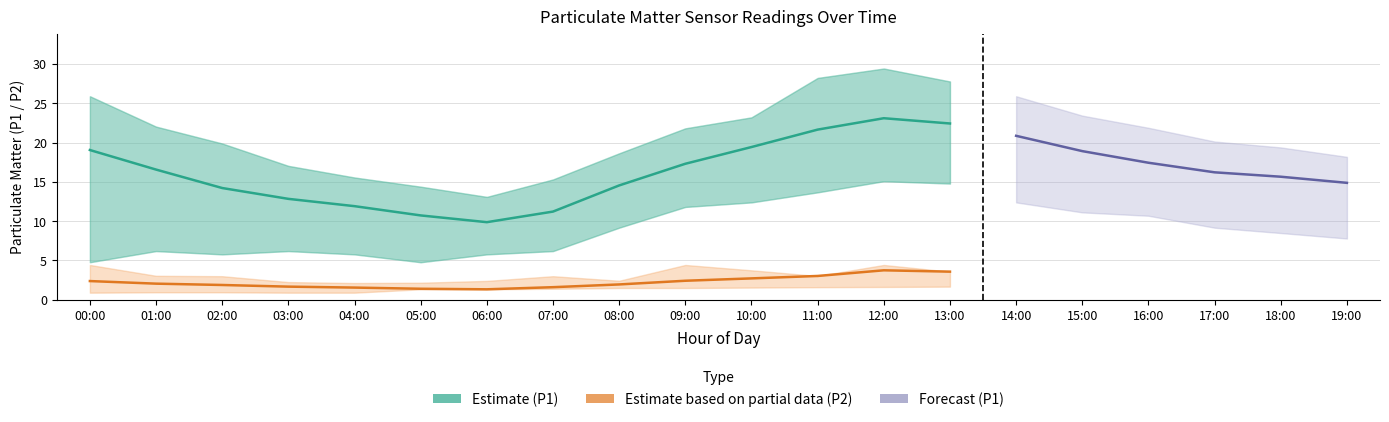

What position from the right is 06:00?

14